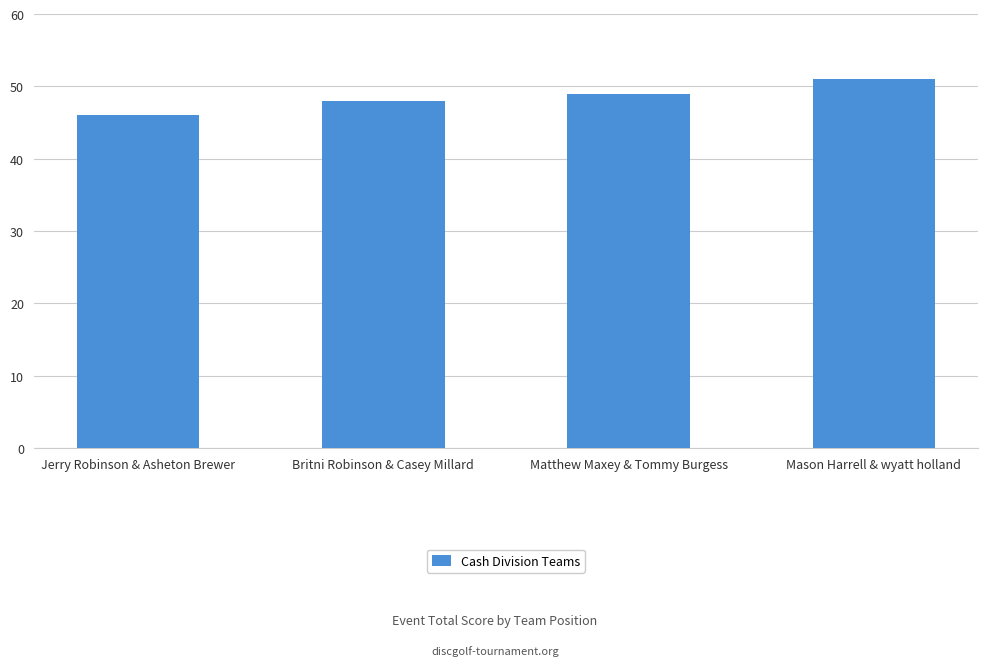

What is the change in value from Matthew Maxey & Tommy Burgess to Mason Harrell & wyatt holland?

+2